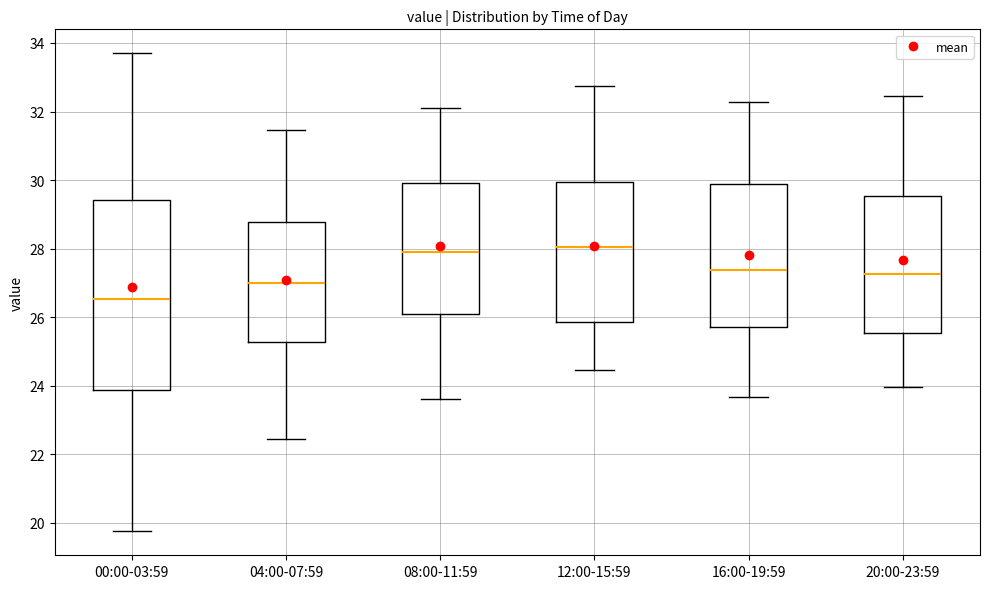

Comparing the boxes themselves (not the whiskers), which one is the tallest?

00:00-03:59